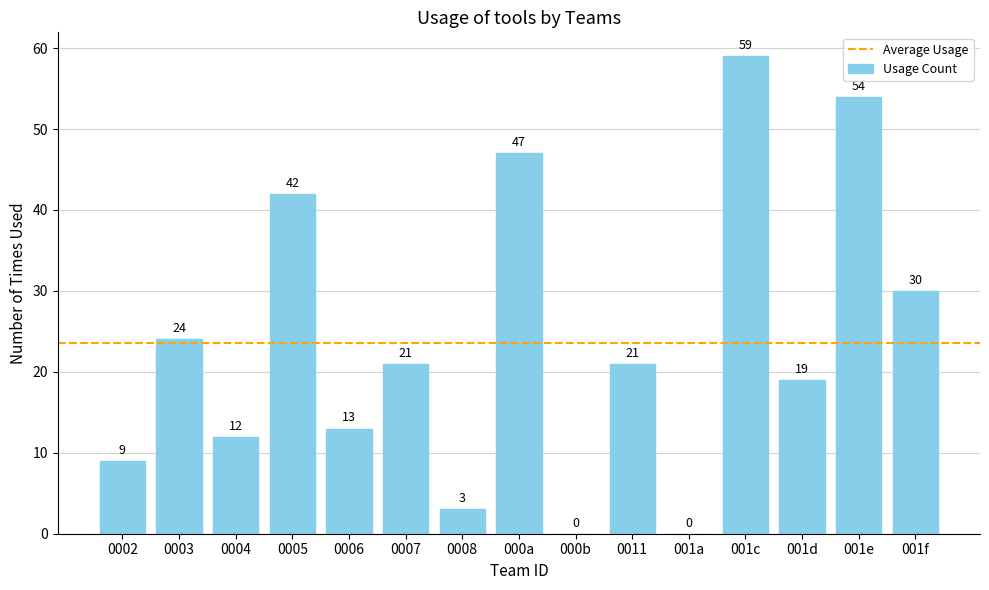

What is the change in value from 0003 to 0011?

-3